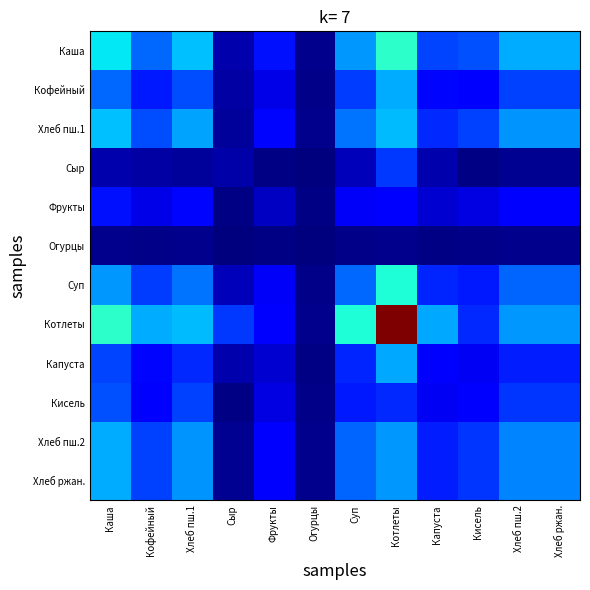

What is the total value across all series at Сыр?

0.5